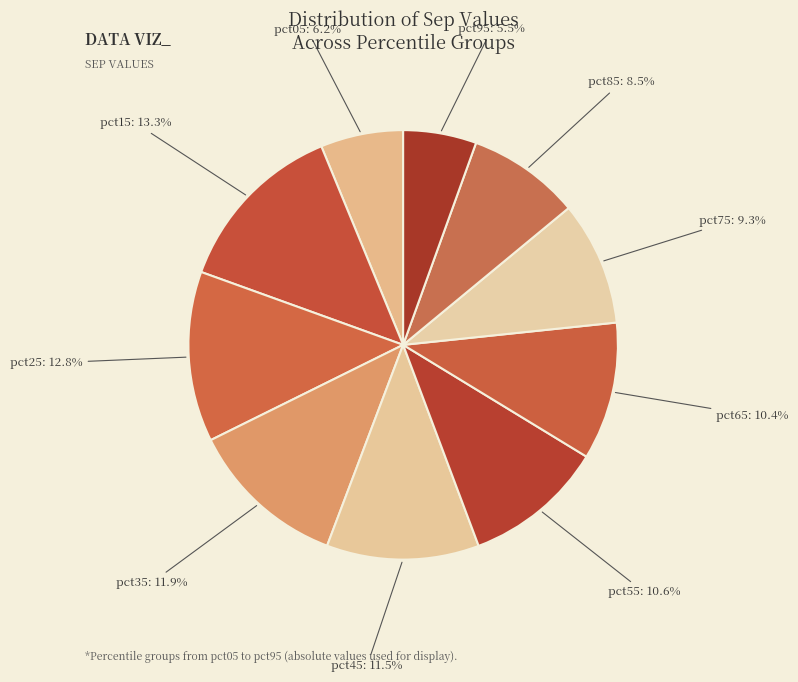

Count the number of slices in the pie.

10